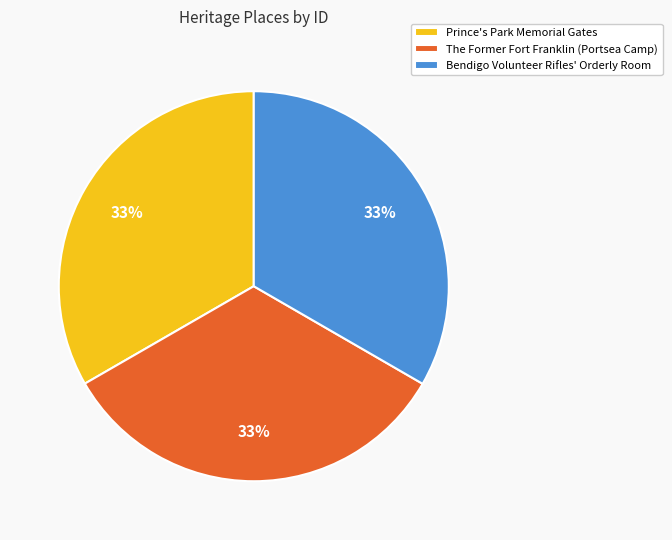

What is the ratio of the value at Prince's Park Memorial Gates to the value at The Former Fort Franklin (Portsea Camp)?

1.0